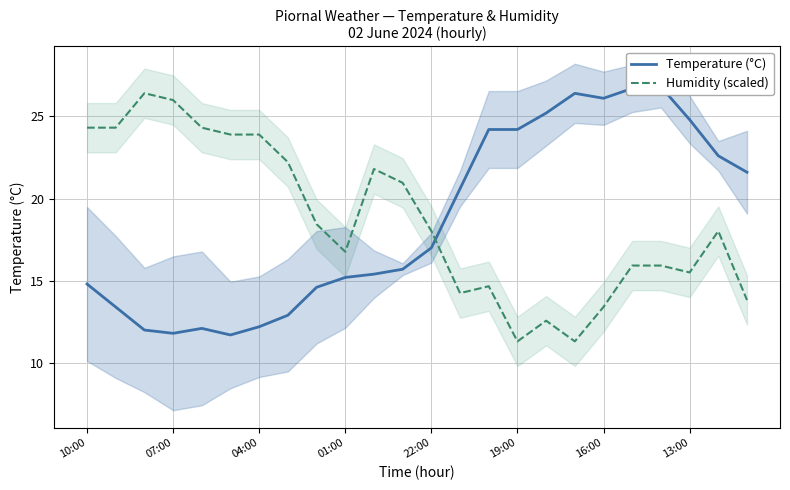

At which label does Humidity (scaled) first exceed 18?

10:00